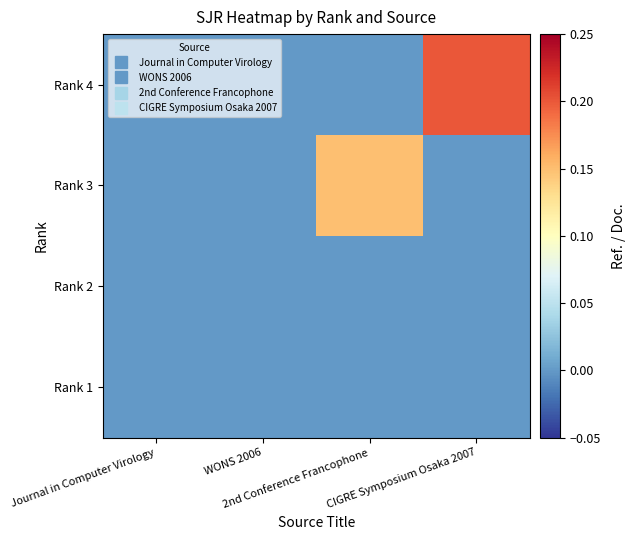

Which category has the highest value across all series?

CIGRE Symposium Osaka 2007